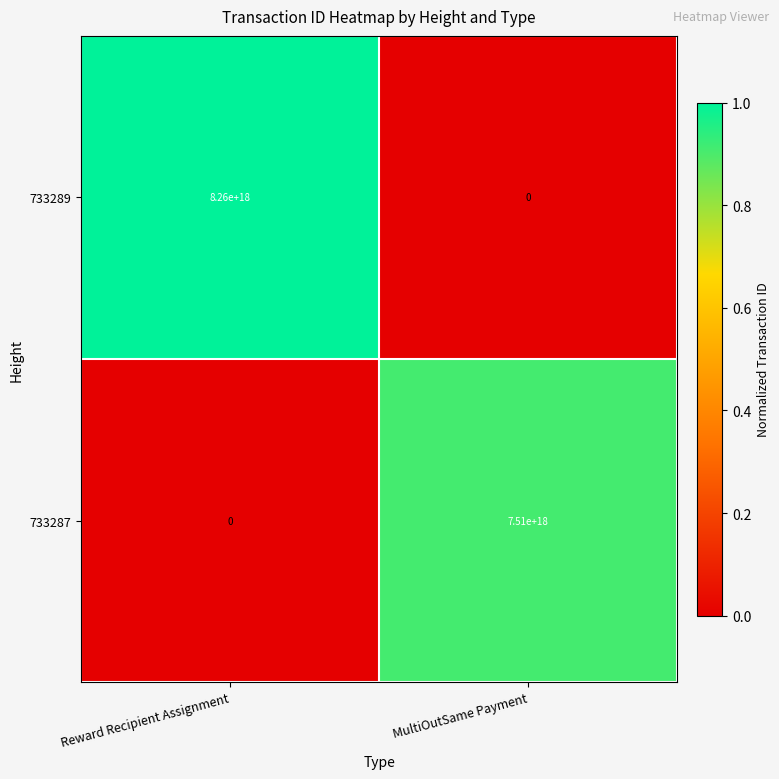

Rank the series by their maximum value, from highest to lowest.

733289, 733287